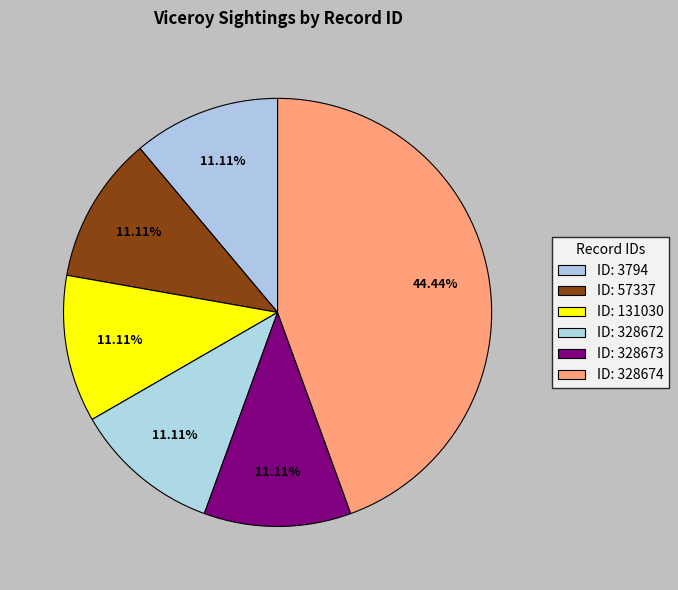

Count the number of slices in the pie.

6